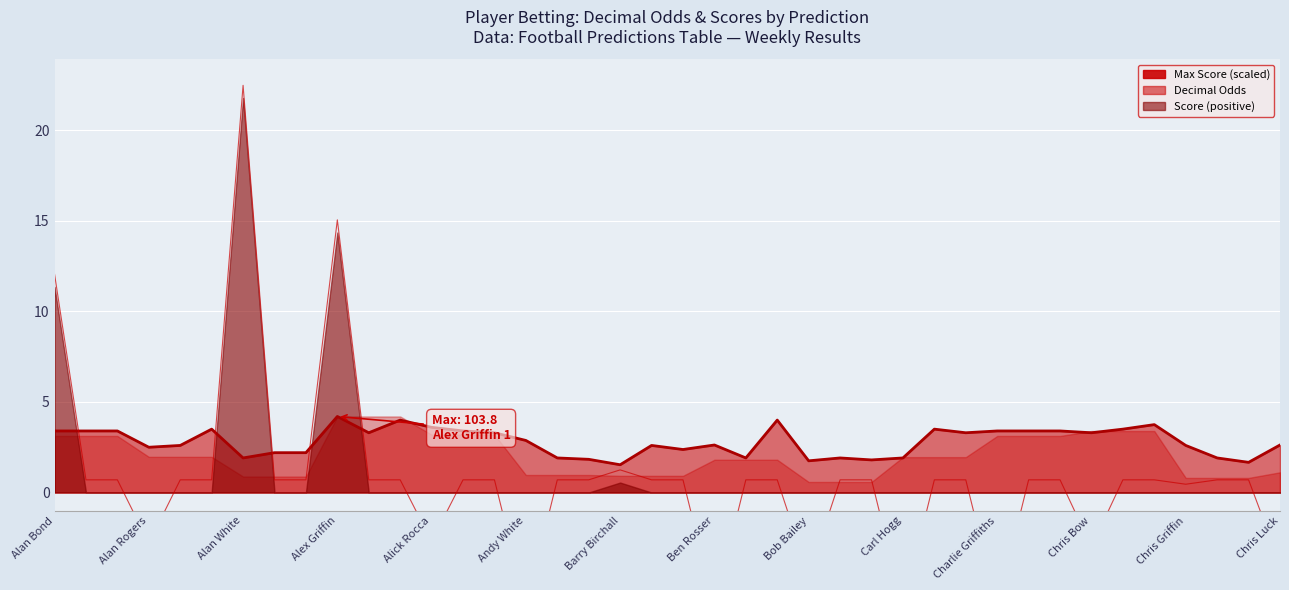

Does the chart display data point markers on the line(s)?

No